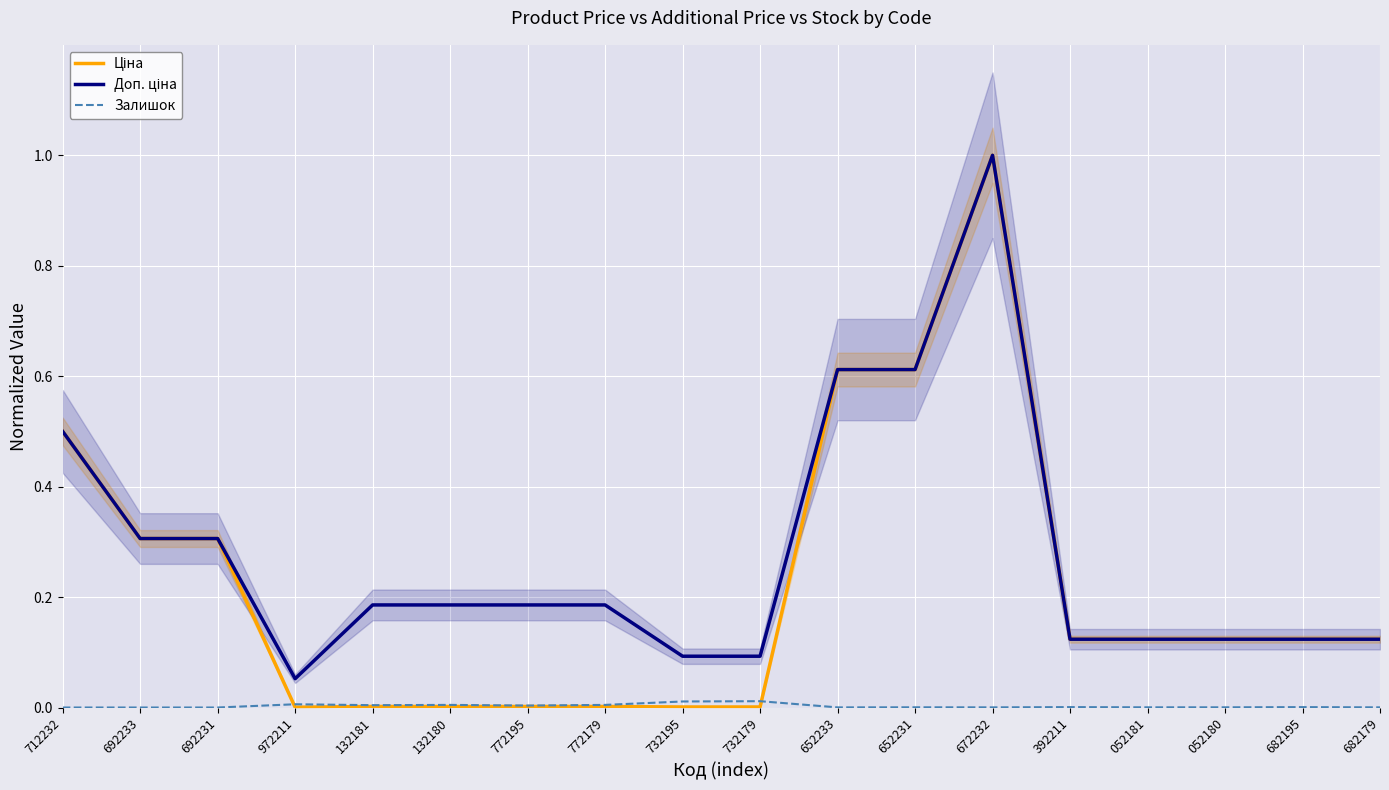

Rank the categories by Ціна value from highest to lowest.

672232, 652233, 652231, 712232, 692233, 692231, 392211, 052181, 052180, 682195, 682179, 132181, 132180, 772195, 772179, 732195, 732179, 972211